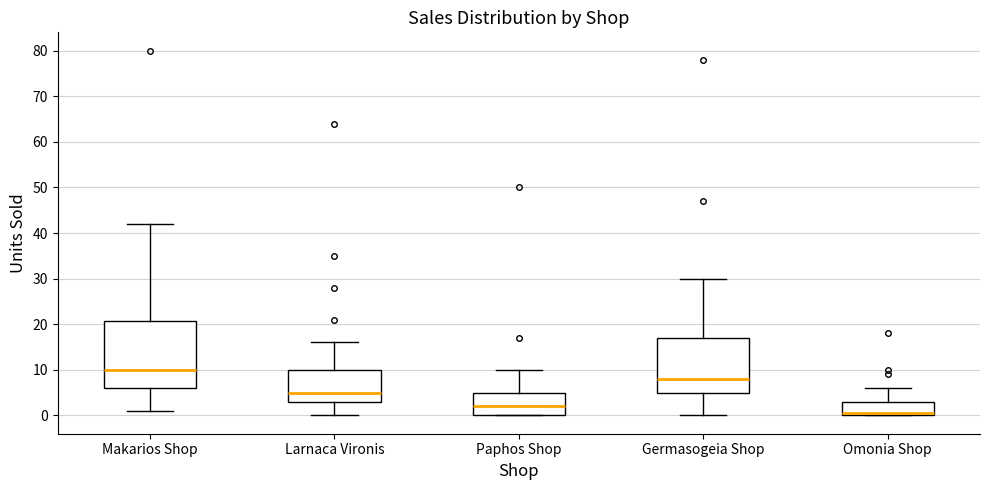

Comparing the boxes themselves (not the whiskers), which one is the tallest?

Makarios Shop